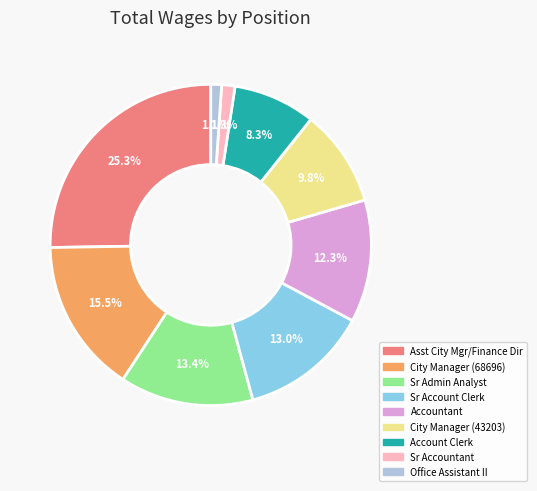

Is there any slice that represents more than half of the pie?

No